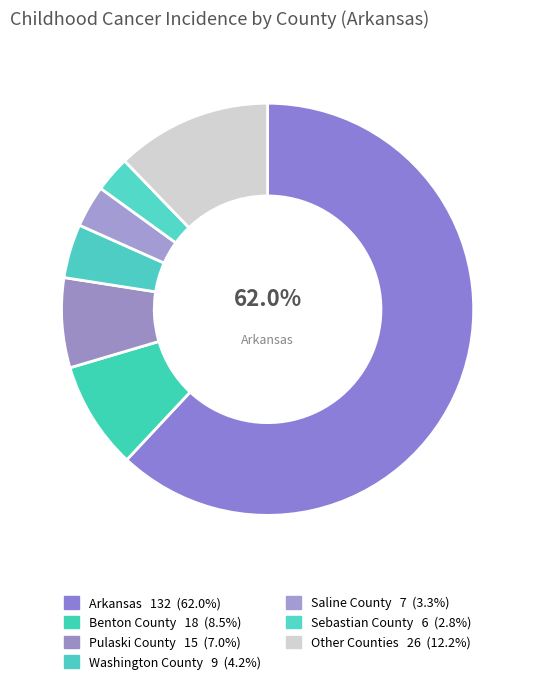

Which category has the biggest portion of the pie?

Arkansas